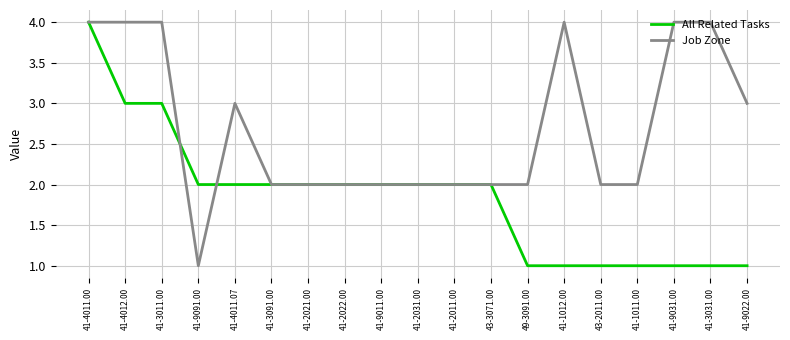

Reading left to right, what are all the values shown in this chart?

All Related Tasks: 4	3	3	2	2	2	2	2	2	2	2	2	1	1	1	1	1	1	1
Job Zone: 4	4	4	1	3	2	2	2	2	2	2	2	2	4	2	2	4	4	3